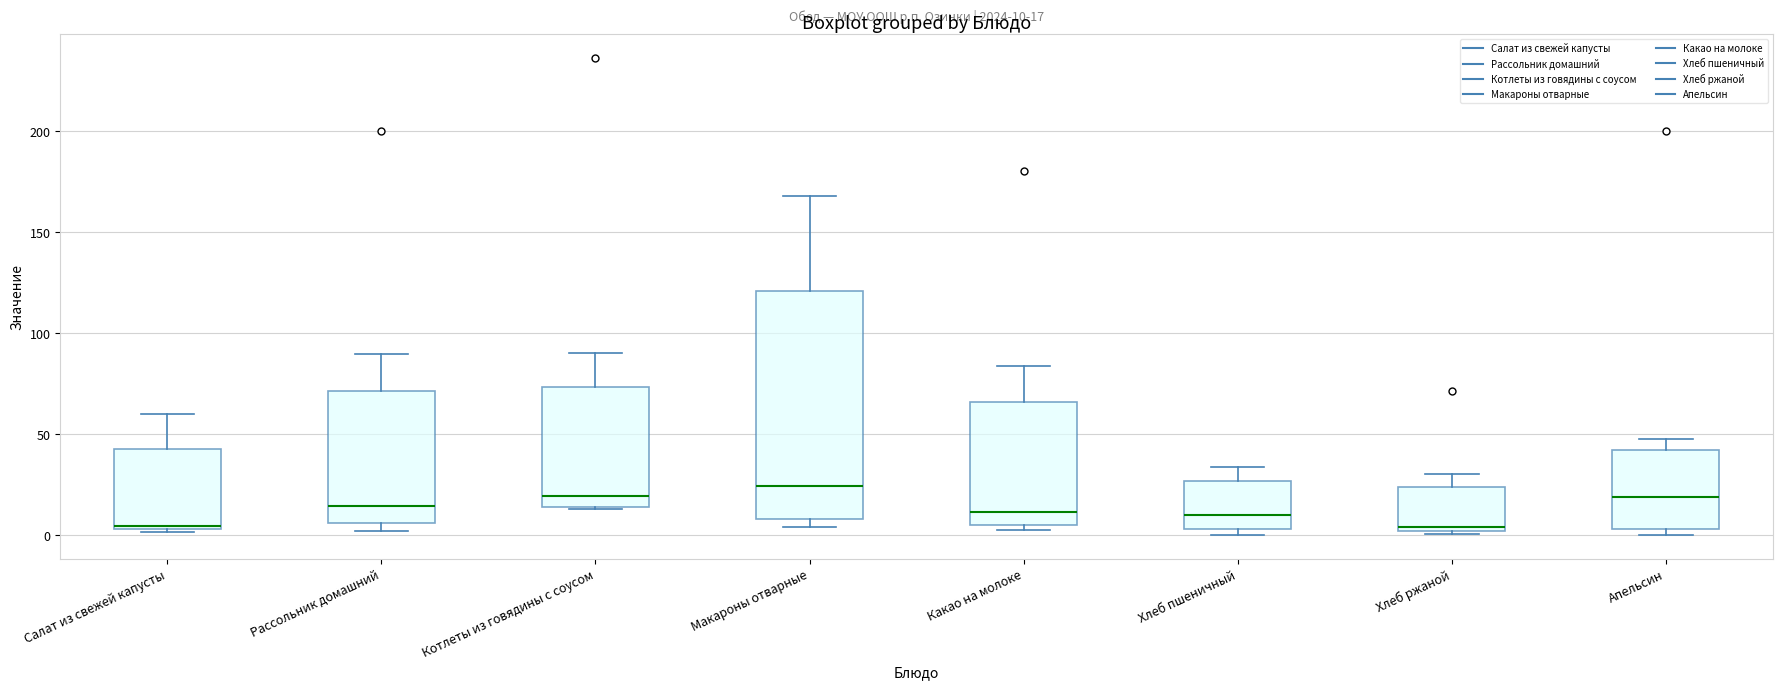

Which box is the tallest, from its lower edge to its upper edge?

Макароны отварные